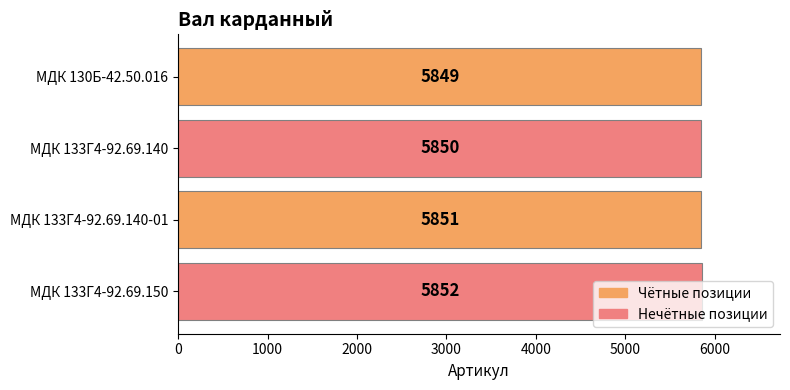

What is the sum of the values at МДК 130Б-42.50.016 and МДК 133Г4-92.69.150?

11701